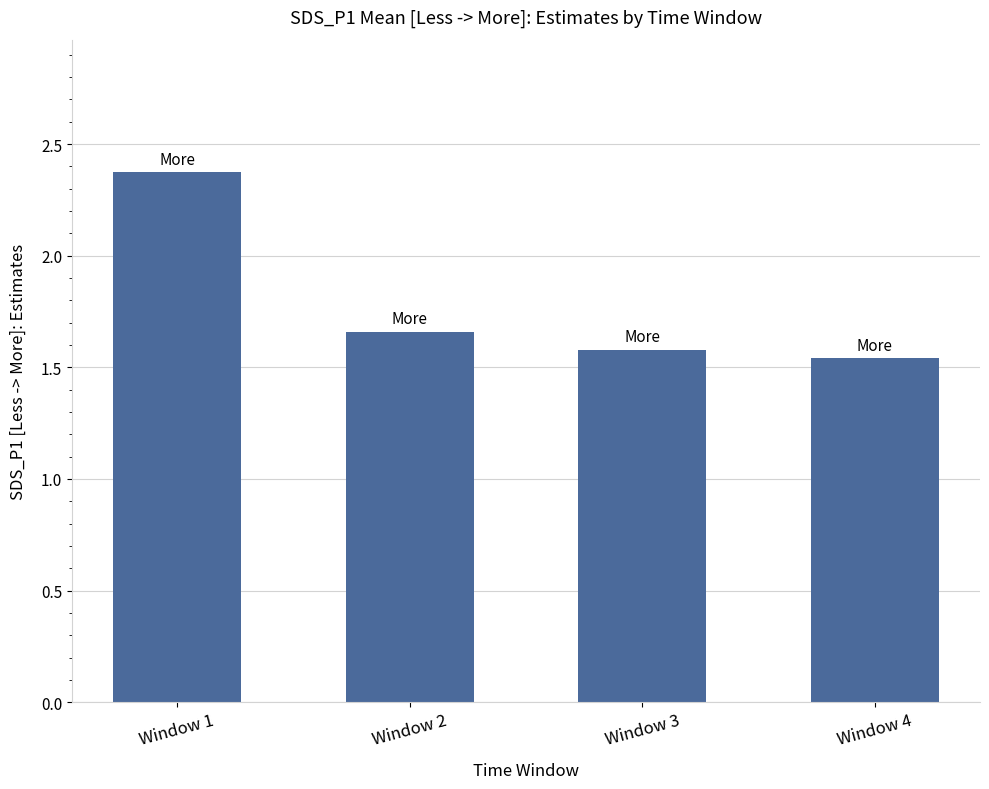

Approximately how many times larger is the value at Window 1 compared to Window 2?

1.4